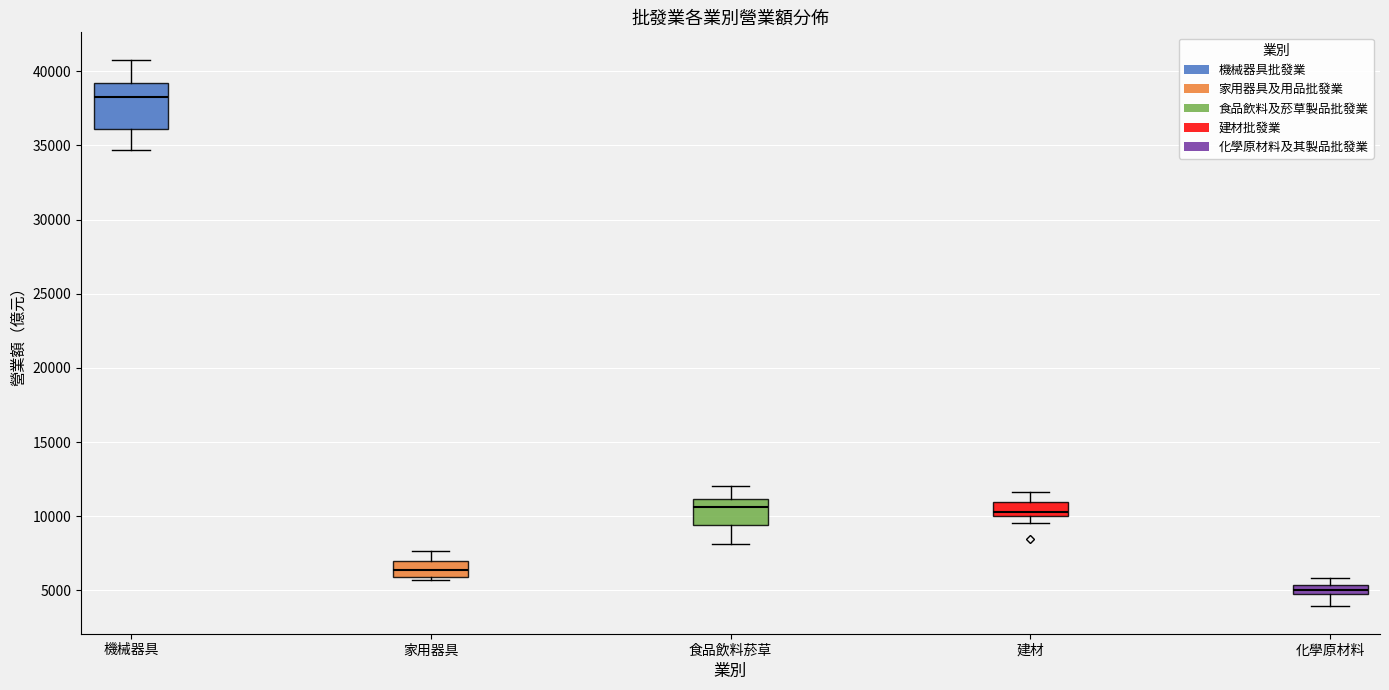

Where is the upper edge of the box for 機械器具 on the y-axis? The values are not printed on the chart, so give them approximately, as read against the axis.

39000